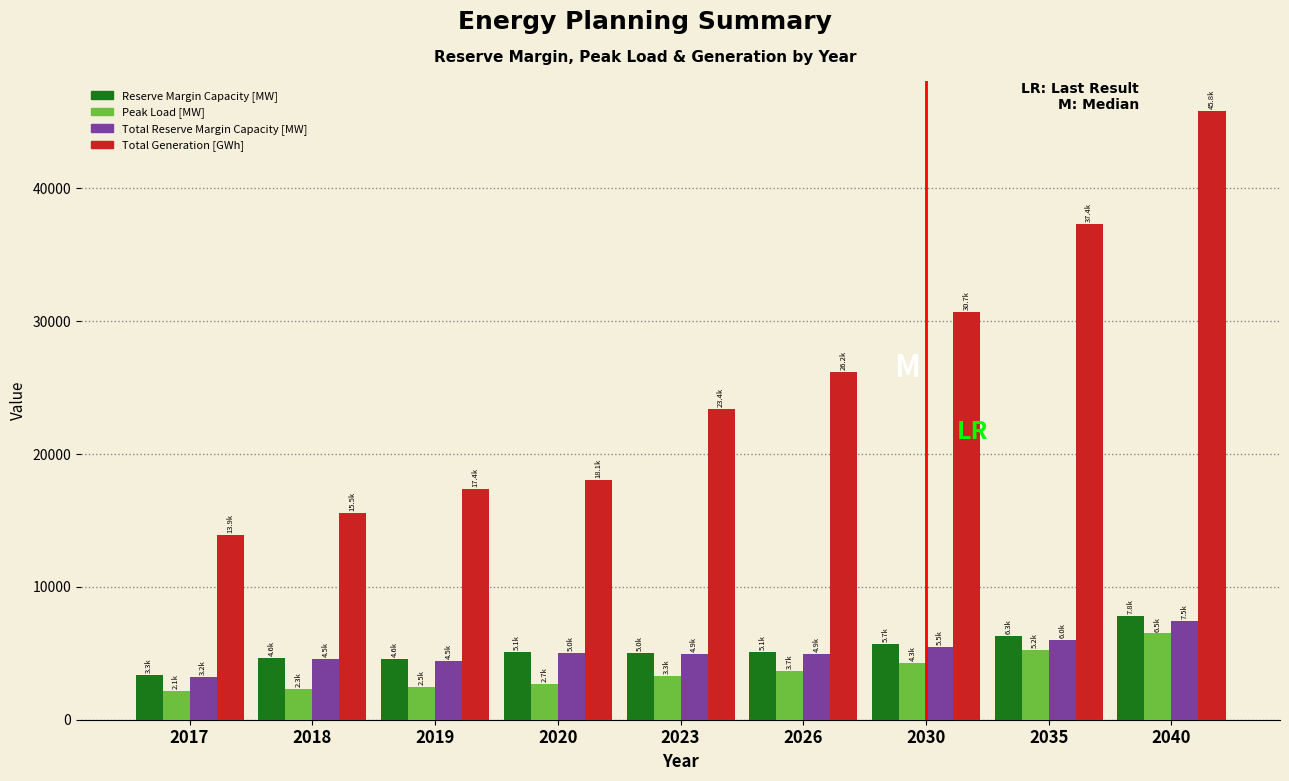

At which label is Total Generation [GWh] closest to 29854?

2030